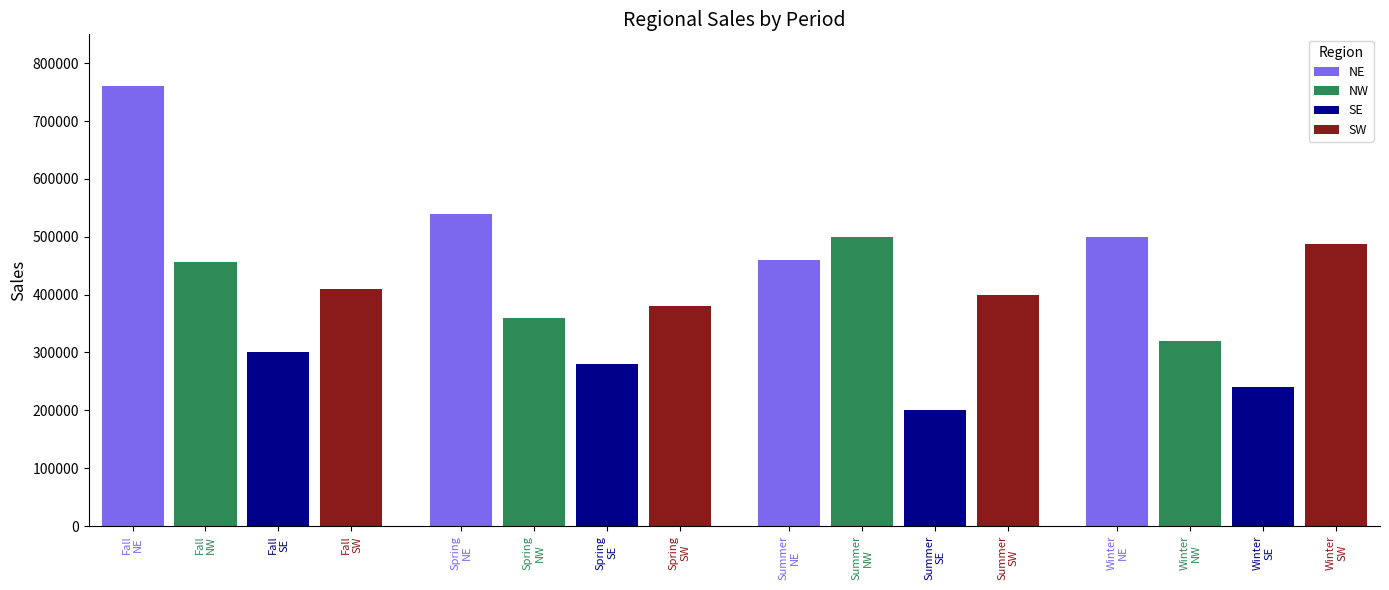

At how many categories does at least one series exceed 756786?

1